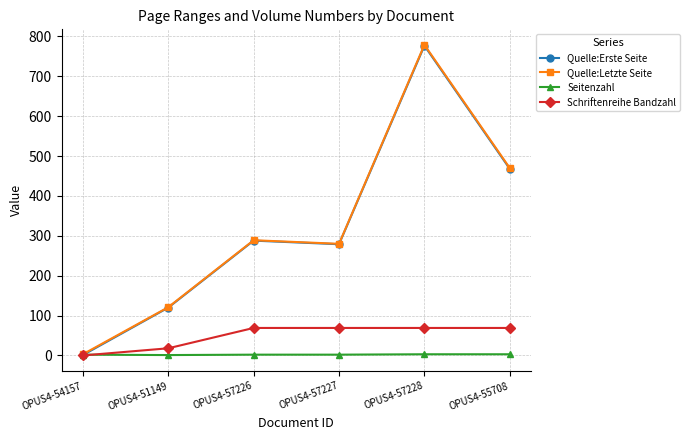

How many data points in Quelle:Erste Seite are less than 288?

3